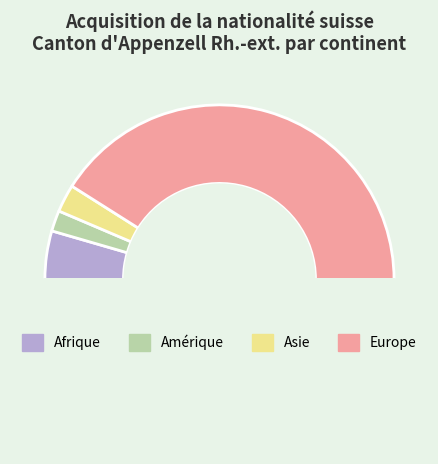

Is it true that Europe is 94% of the pie?

False